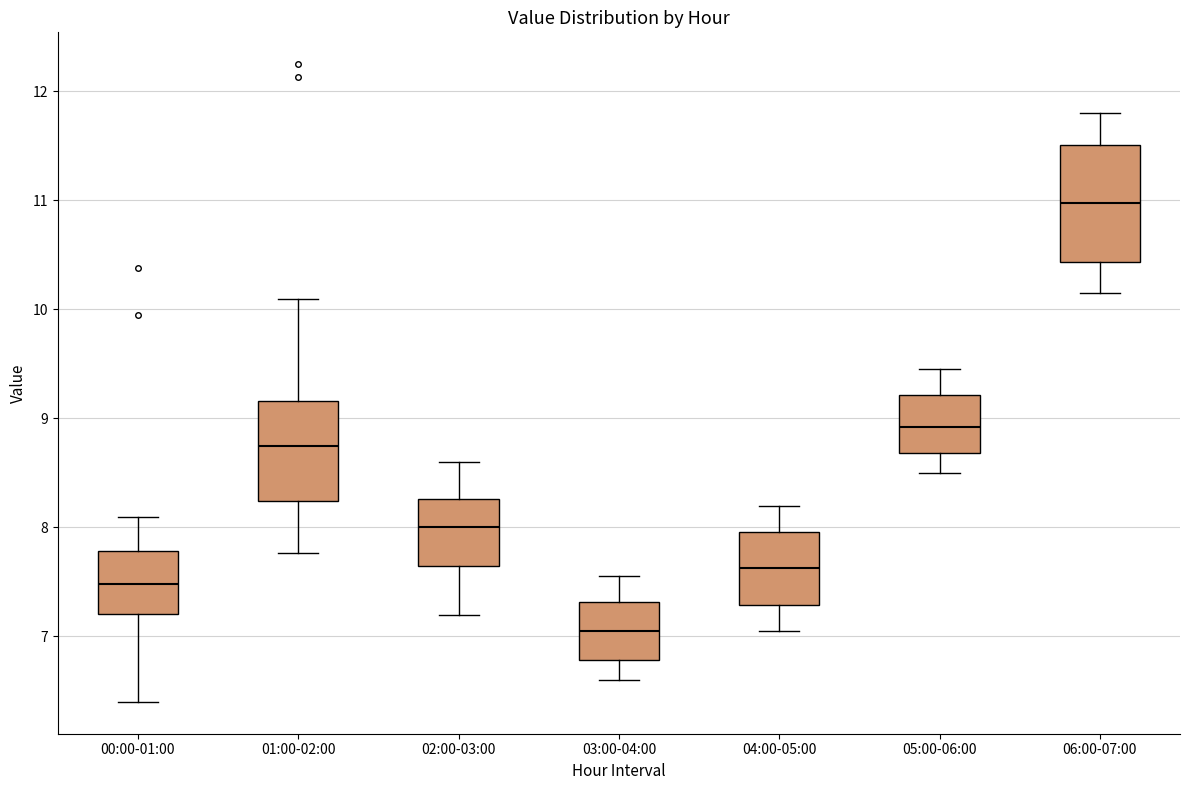

Reading left to right, transcribe this box plot: for each box, give where its median line is, the range the box spans, and where its two whiskers end, as read against the y-axis. The values are not printed on the chart, so give them approximately, as read against the axis.

00:00-01:00: median 7.5, box 7.2 to 7.8, whiskers 6.4 to 8.1
01:00-02:00: median 8.8, box 8.2 to 9.2, whiskers 7.8 to 10.1
02:00-03:00: median 8.0, box 7.7 to 8.3, whiskers 7.2 to 8.6
03:00-04:00: median 7.1, box 6.8 to 7.3, whiskers 6.6 to 7.6
04:00-05:00: median 7.6, box 7.3 to 8.0, whiskers 7.1 to 8.2
05:00-06:00: median 8.9, box 8.7 to 9.2, whiskers 8.5 to 9.5
06:00-07:00: median 11.0, box 10.4 to 11.5, whiskers 10.2 to 11.8